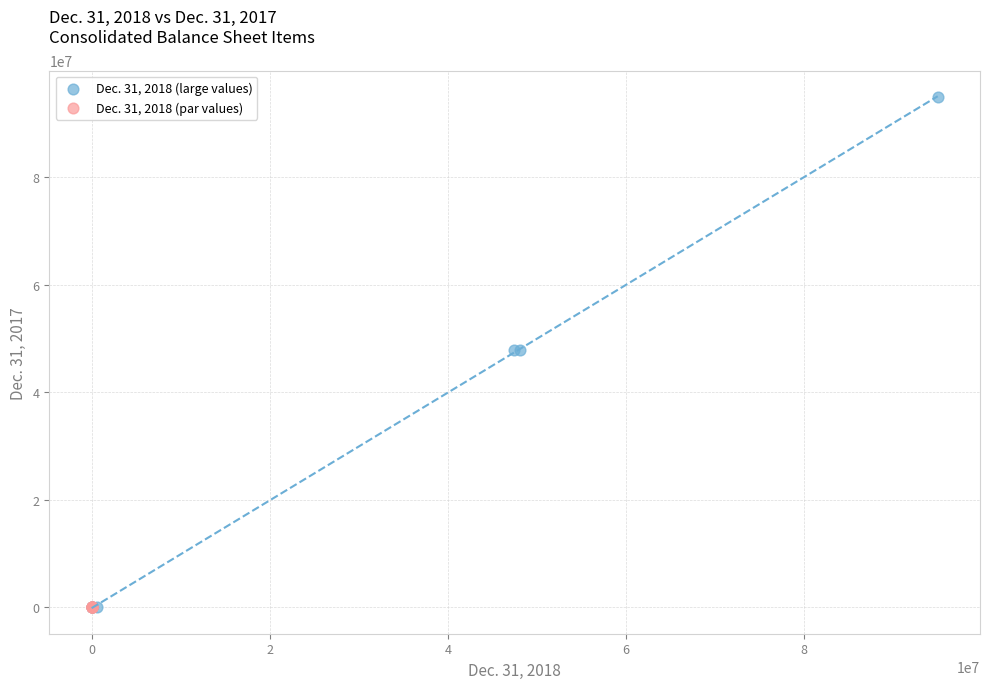

Which series has the largest Y range (max minus min)?

Dec. 31, 2018 (large values)